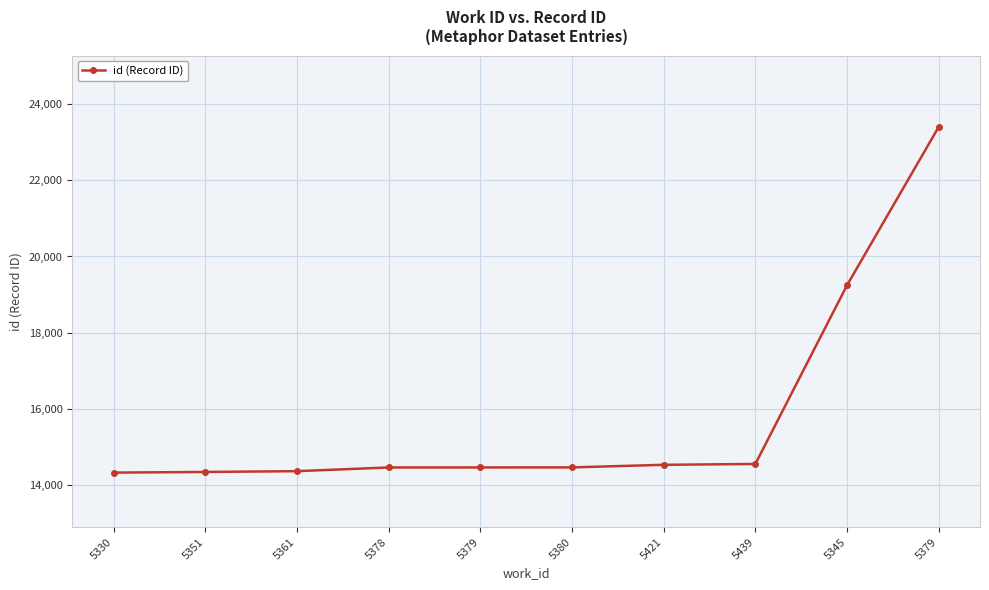

What is the difference between the maximum and minimum values?

9081